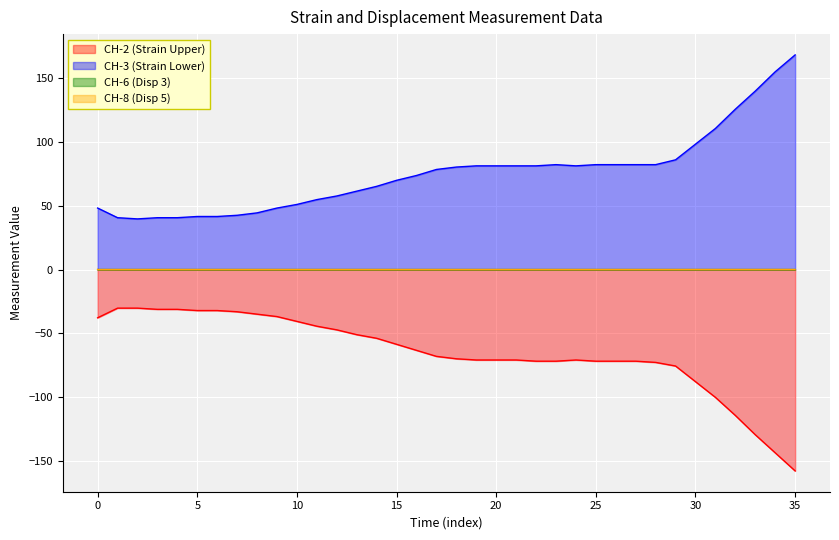

True or false: CH-3 (Strain Lower) has a value of 87.1 at 14.

False